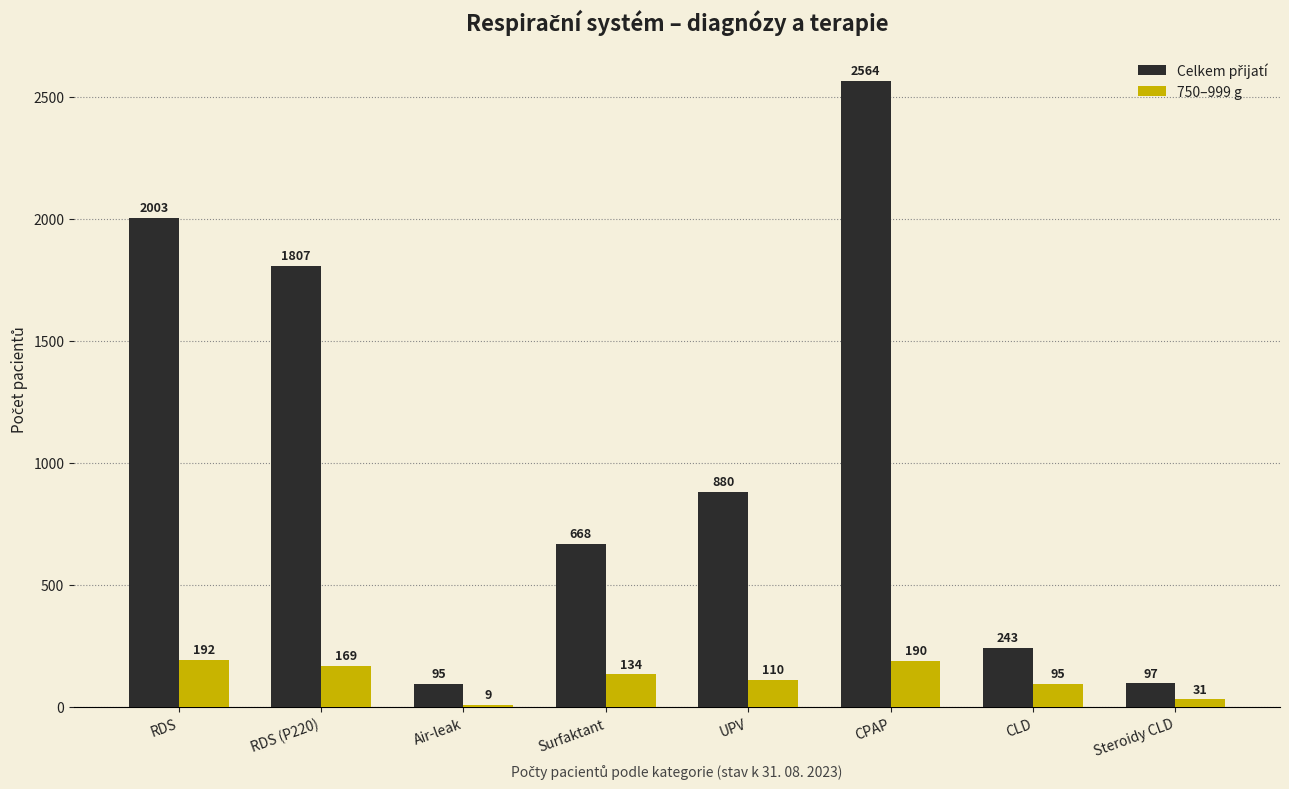

What is the value of the 750–999 g bar at the 8th from the left?

31